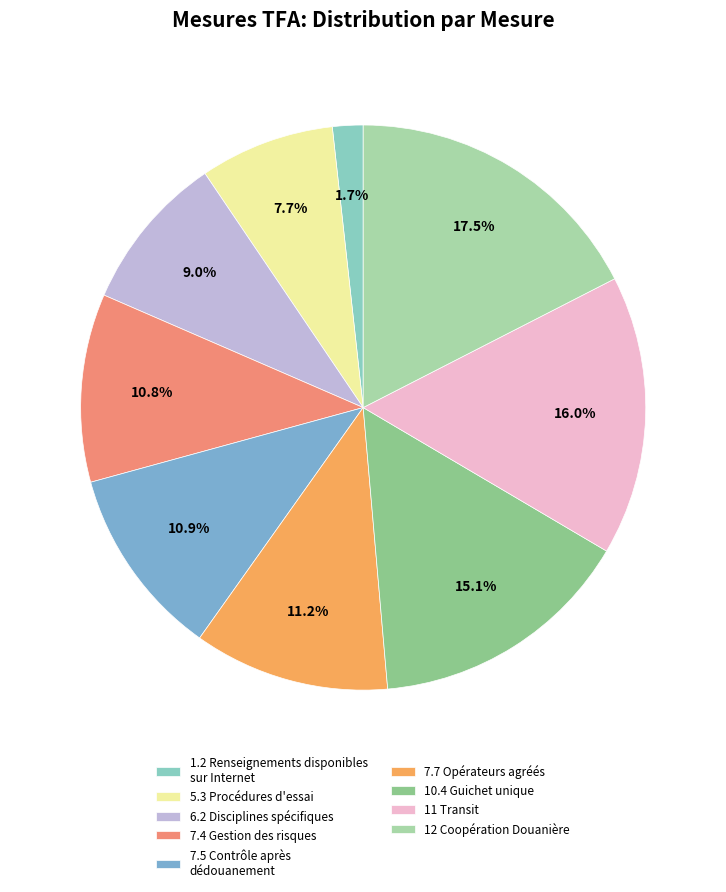

What percentage is the 6.2 Disciplines spécifiques slice, to the nearest percent?

9%